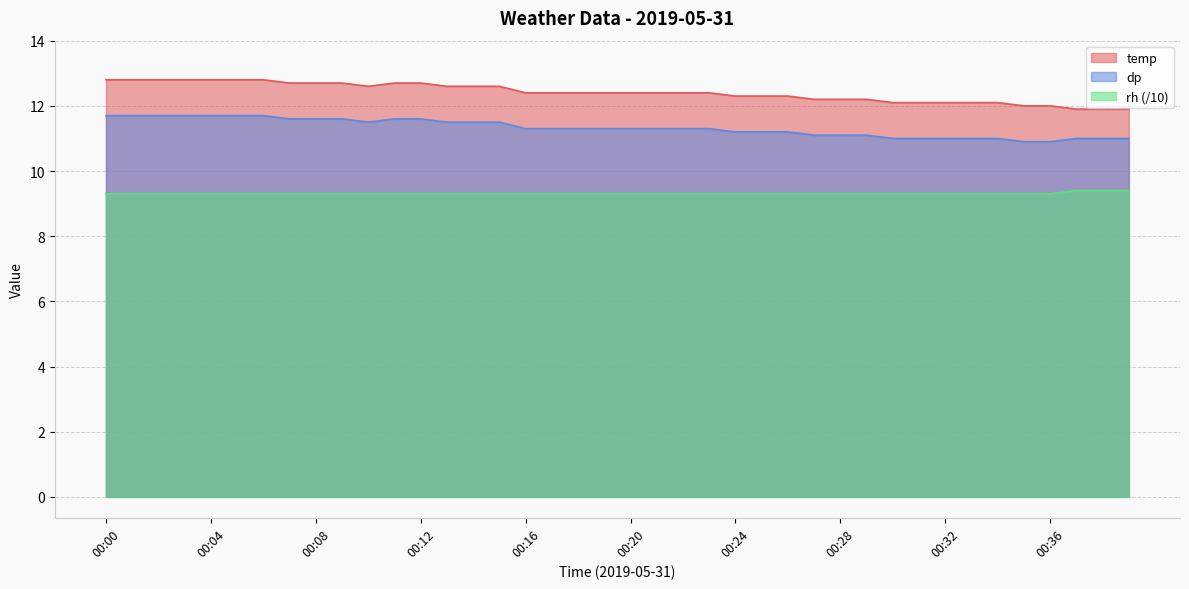

Count the dp values in the range 11 to 12.

38